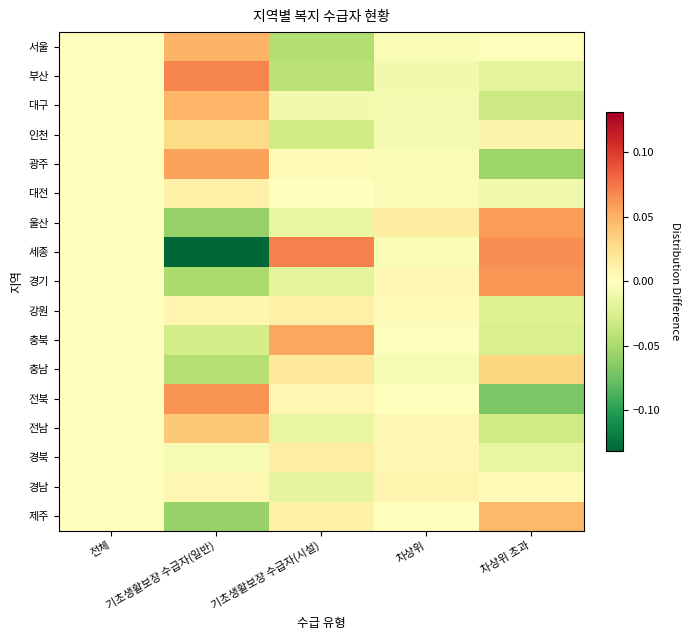

Count the number of categories in the chart.

5